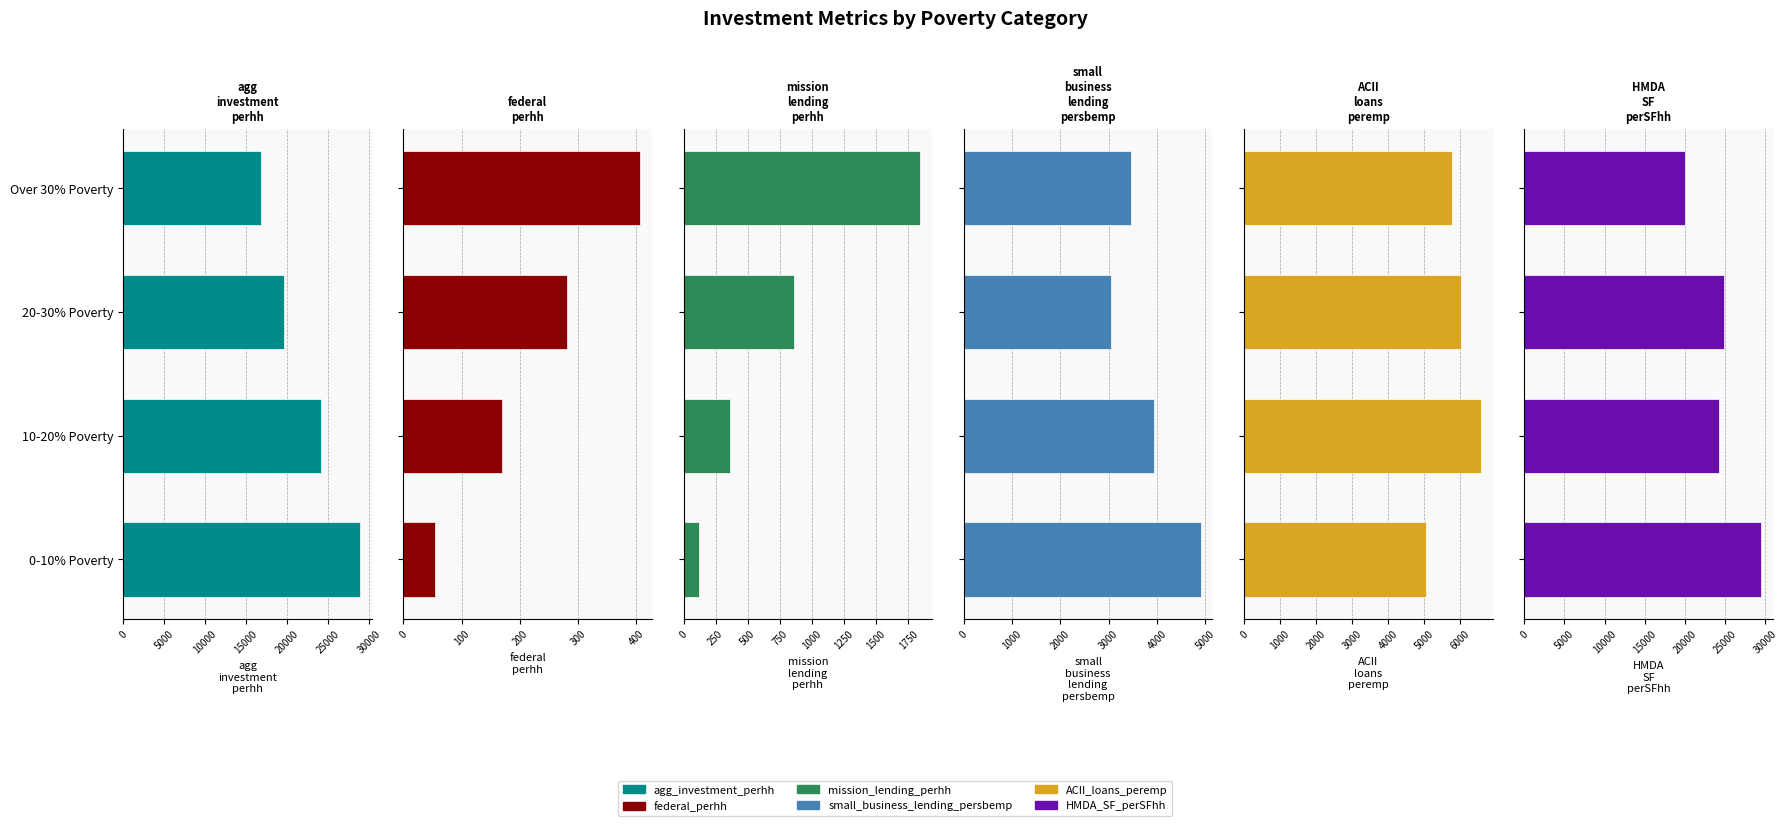

How many bars are there in each group?

6